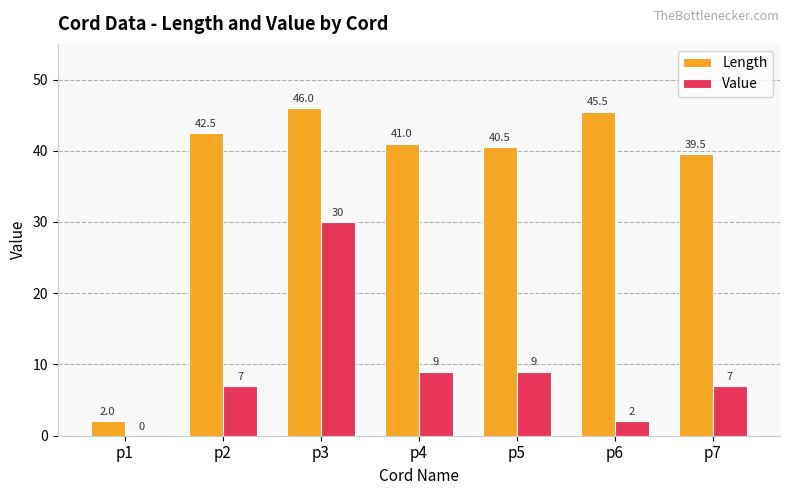

At which category is the sum across all series the highest?

p3